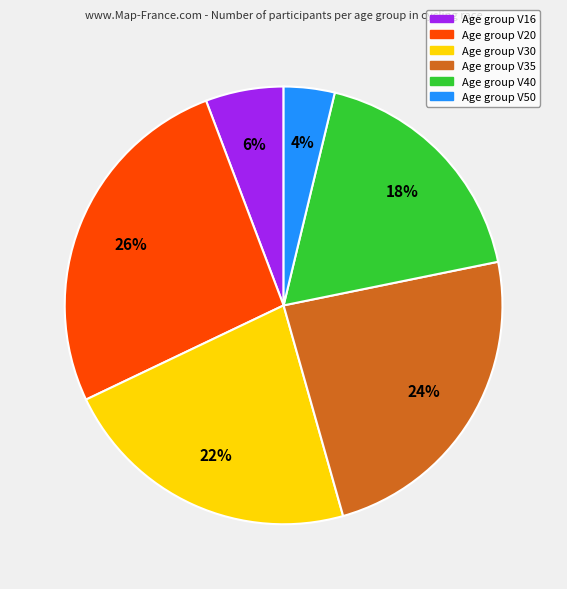

Does any single category account for the majority?

No